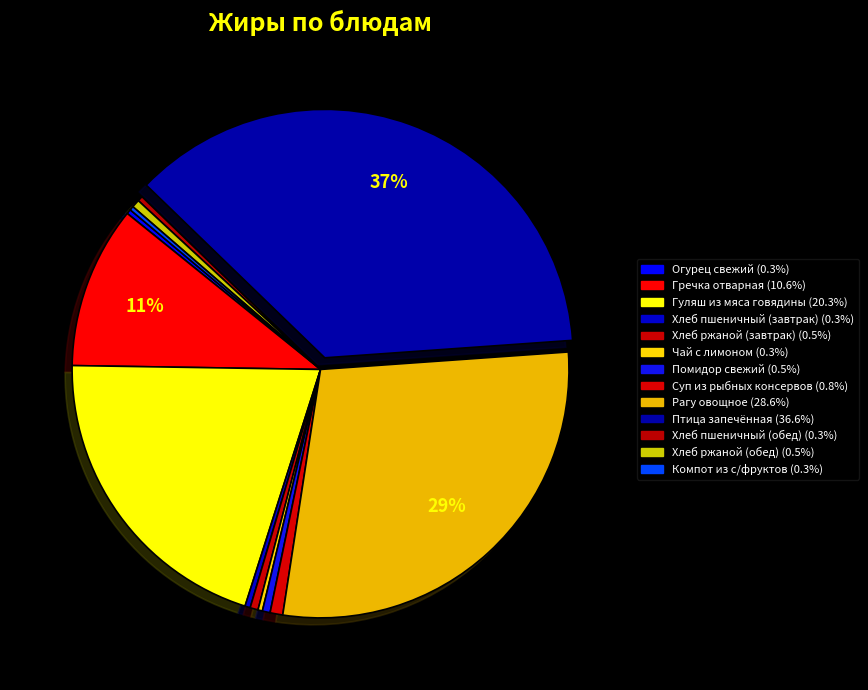

What is the smallest slice in the pie chart?

Компот из с/фруктов